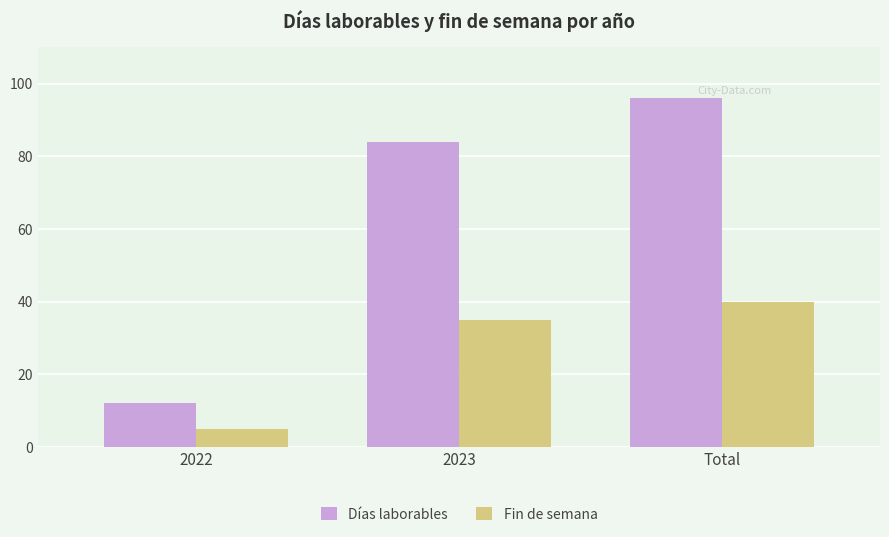

Where is Fin de semana nearest to the value 22?

2023